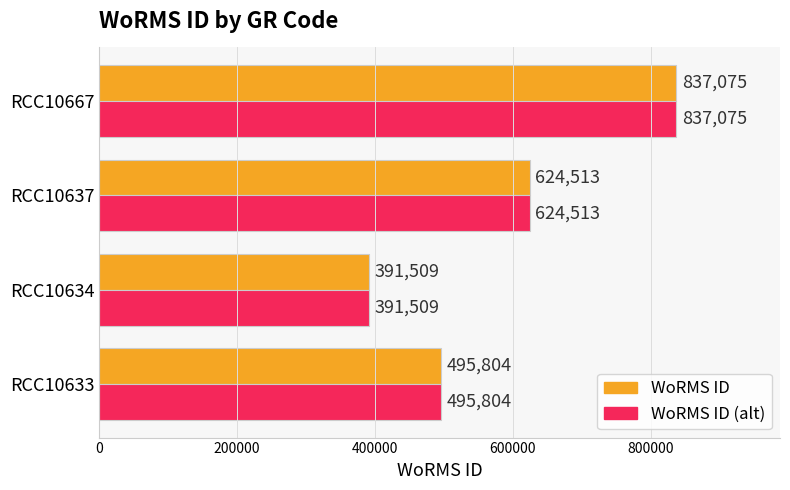

Rank the categories by WoRMS ID value from highest to lowest.

RCC10667, RCC10637, RCC10633, RCC10634